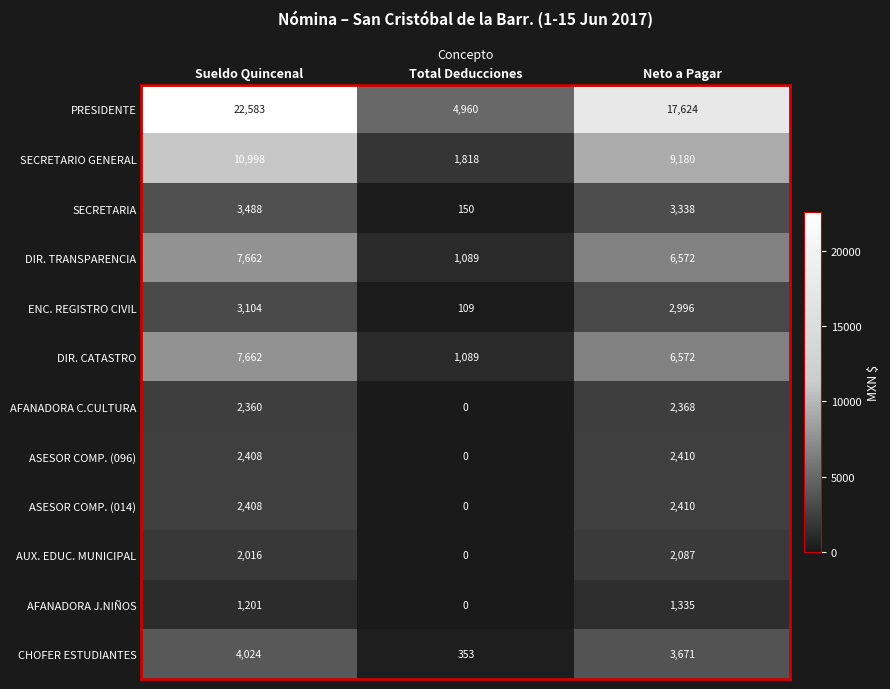

What is the difference between the second highest and minimum values in the AUX. EDUC. MUNICIPAL series?

2016